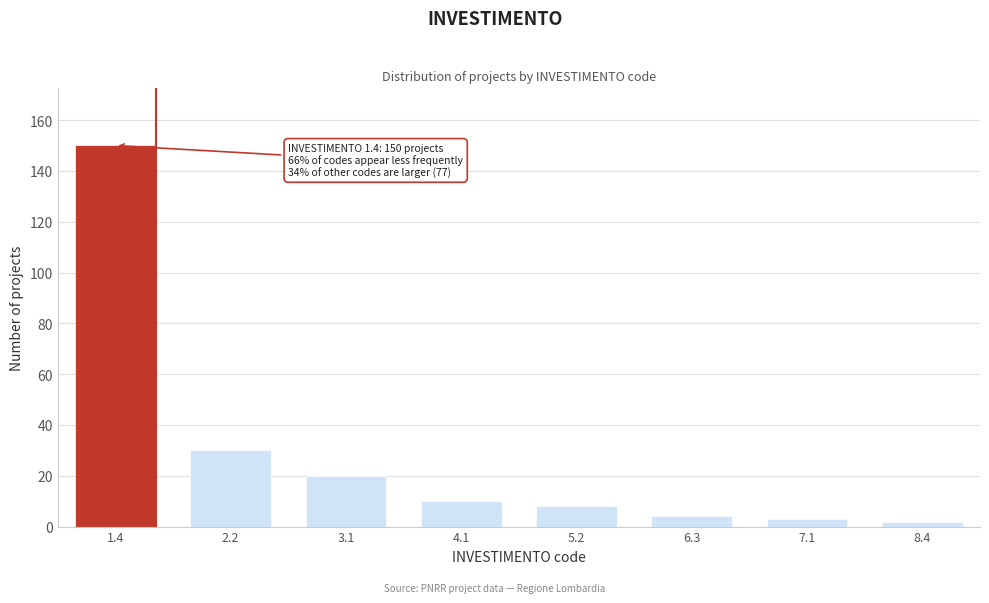

Reading left to right, extract all data points from this chart.

1.4=150	2.2=30	3.1=20	4.1=10	5.2=8	6.3=4	7.1=3	8.4=2